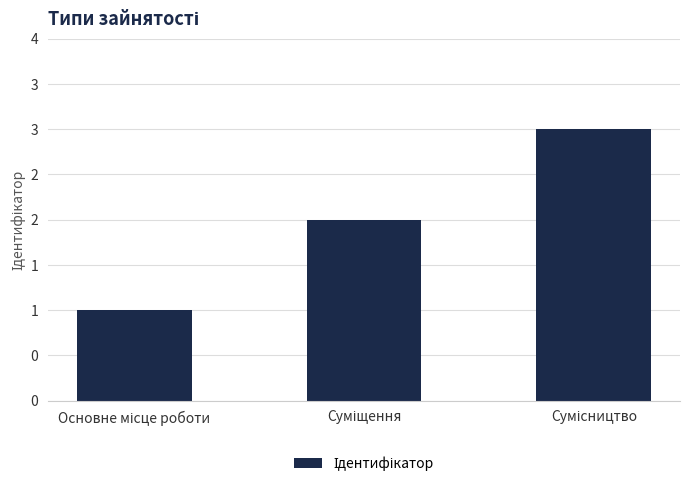

Does the chart contain any negative values?

No